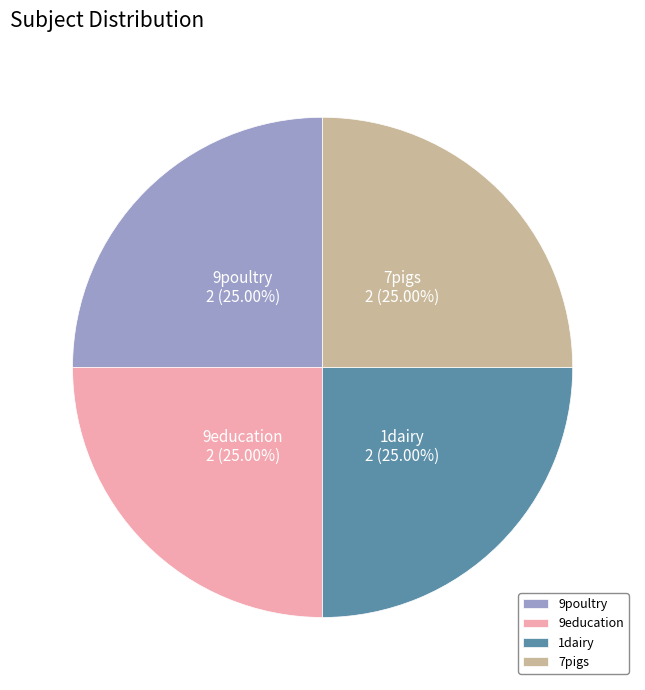

Does any single category account for the majority?

No